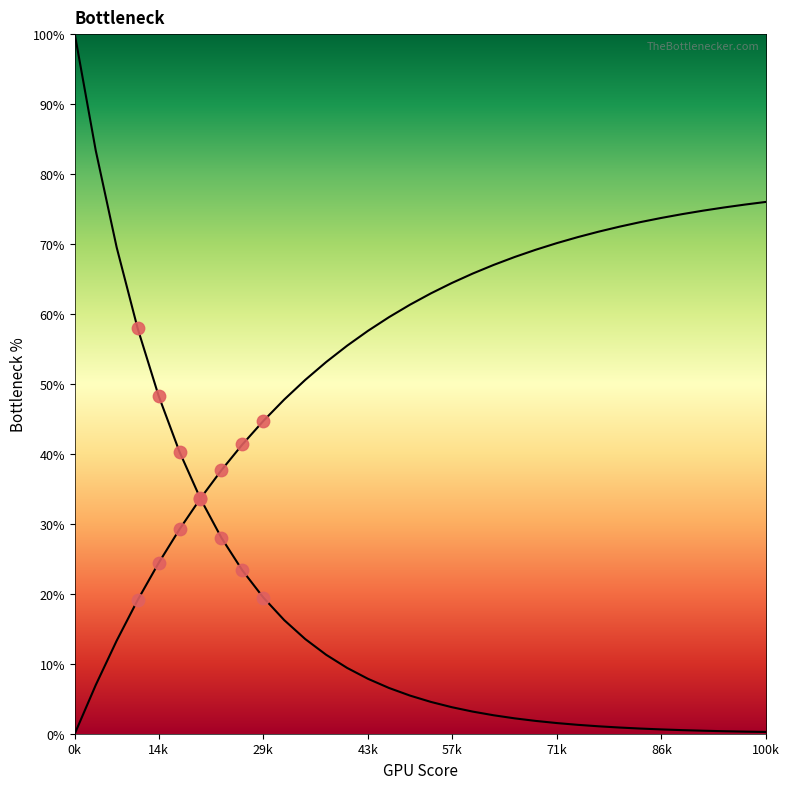

Is this an area chart (filled region under the line)?

No